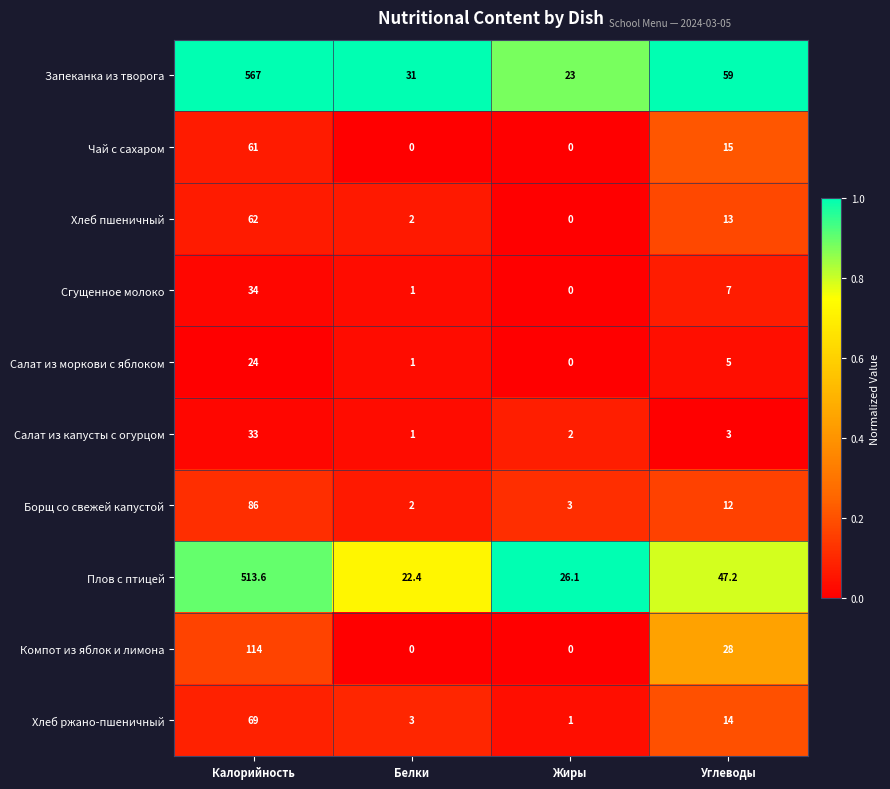

Which series changed the most between Калорийность and Углеводы?

Запеканка из творога